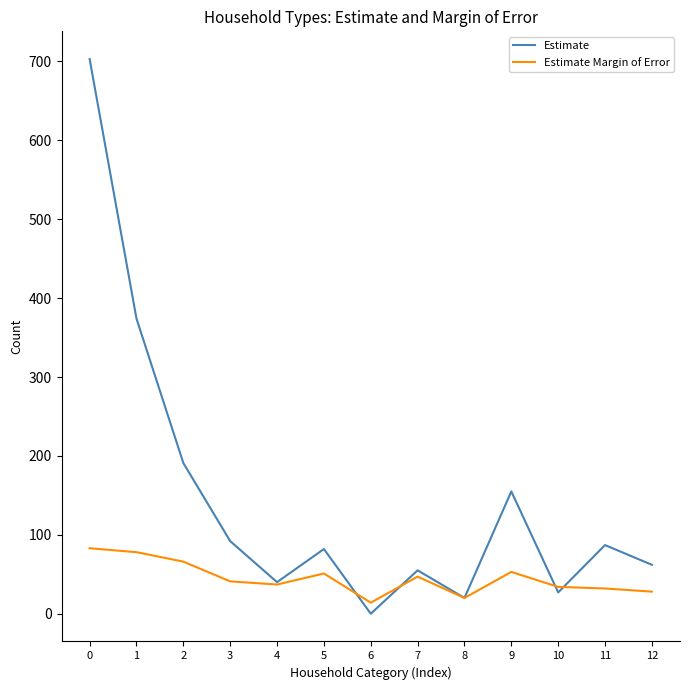

Which series changed the most between 2 and 11?

Estimate